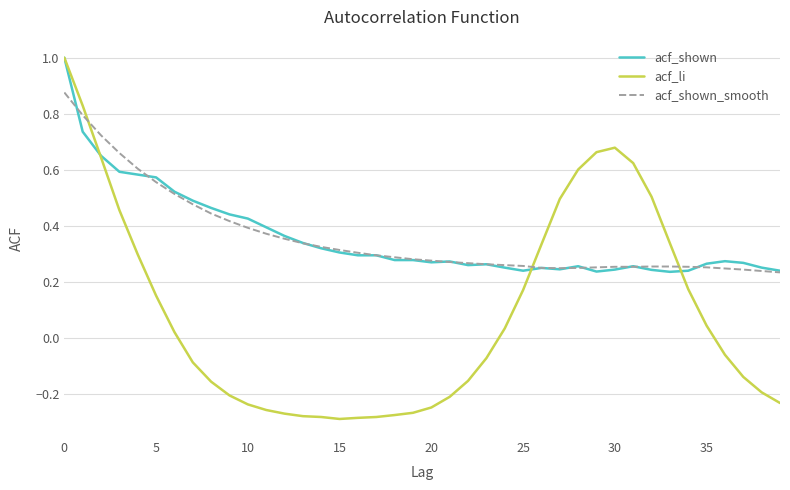

How many positive values does the acf_li series have?

19